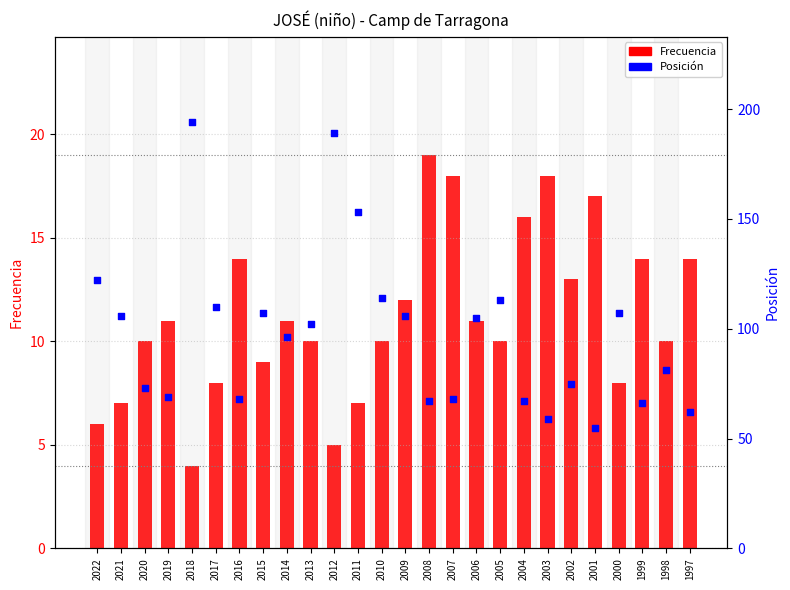

At how many categories does at least one series exceed 66?

22